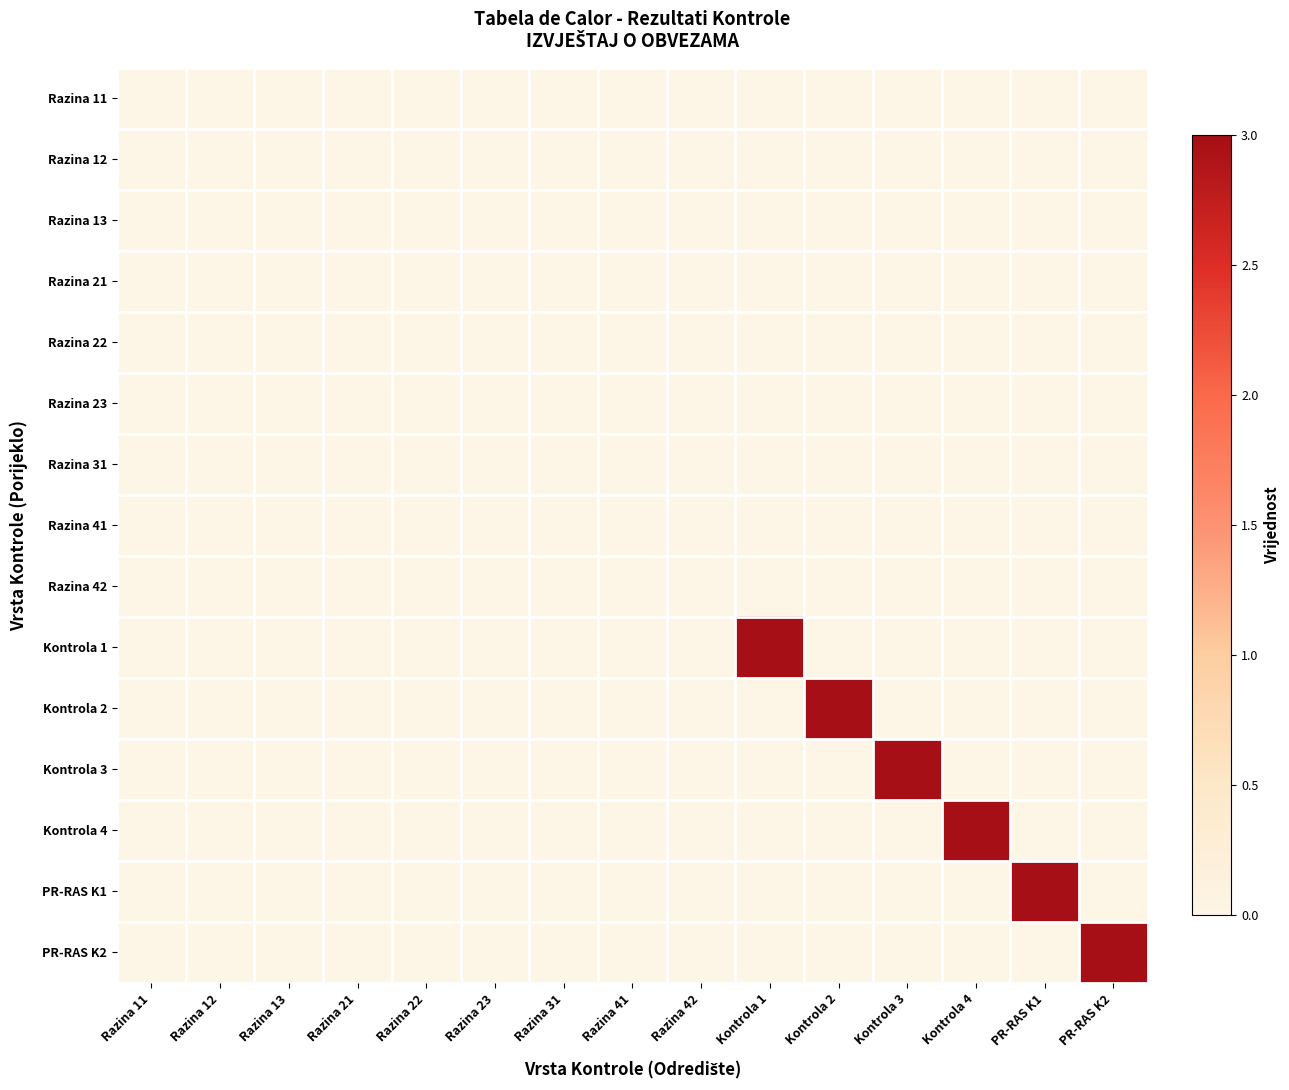

Reading left to right, extract all data points from this chart.

Razina 11: Razina 11=0	Razina 12=0	Razina 13=0	Razina 21=0	Razina 22=0	Razina 23=0	Razina 31=0	Razina 41=0	Razina 42=0	Kontrola 1=0	Kontrola 2=0	Kontrola 3=0	Kontrola 4=0	PR-RAS K1=0	PR-RAS K2=0
Razina 12: Razina 11=0	Razina 12=0	Razina 13=0	Razina 21=0	Razina 22=0	Razina 23=0	Razina 31=0	Razina 41=0	Razina 42=0	Kontrola 1=0	Kontrola 2=0	Kontrola 3=0	Kontrola 4=0	PR-RAS K1=0	PR-RAS K2=0
Razina 13: Razina 11=0	Razina 12=0	Razina 13=0	Razina 21=0	Razina 22=0	Razina 23=0	Razina 31=0	Razina 41=0	Razina 42=0	Kontrola 1=0	Kontrola 2=0	Kontrola 3=0	Kontrola 4=0	PR-RAS K1=0	PR-RAS K2=0
Razina 21: Razina 11=0	Razina 12=0	Razina 13=0	Razina 21=0	Razina 22=0	Razina 23=0	Razina 31=0	Razina 41=0	Razina 42=0	Kontrola 1=0	Kontrola 2=0	Kontrola 3=0	Kontrola 4=0	PR-RAS K1=0	PR-RAS K2=0
Razina 22: Razina 11=0	Razina 12=0	Razina 13=0	Razina 21=0	Razina 22=0	Razina 23=0	Razina 31=0	Razina 41=0	Razina 42=0	Kontrola 1=0	Kontrola 2=0	Kontrola 3=0	Kontrola 4=0	PR-RAS K1=0	PR-RAS K2=0
Razina 23: Razina 11=0	Razina 12=0	Razina 13=0	Razina 21=0	Razina 22=0	Razina 23=0	Razina 31=0	Razina 41=0	Razina 42=0	Kontrola 1=0	Kontrola 2=0	Kontrola 3=0	Kontrola 4=0	PR-RAS K1=0	PR-RAS K2=0
Razina 31: Razina 11=0	Razina 12=0	Razina 13=0	Razina 21=0	Razina 22=0	Razina 23=0	Razina 31=0	Razina 41=0	Razina 42=0	Kontrola 1=0	Kontrola 2=0	Kontrola 3=0	Kontrola 4=0	PR-RAS K1=0	PR-RAS K2=0
Razina 41: Razina 11=0	Razina 12=0	Razina 13=0	Razina 21=0	Razina 22=0	Razina 23=0	Razina 31=0	Razina 41=0	Razina 42=0	Kontrola 1=0	Kontrola 2=0	Kontrola 3=0	Kontrola 4=0	PR-RAS K1=0	PR-RAS K2=0
Razina 42: Razina 11=0	Razina 12=0	Razina 13=0	Razina 21=0	Razina 22=0	Razina 23=0	Razina 31=0	Razina 41=0	Razina 42=0	Kontrola 1=0	Kontrola 2=0	Kontrola 3=0	Kontrola 4=0	PR-RAS K1=0	PR-RAS K2=0
Kontrola 1: Razina 11=0	Razina 12=0	Razina 13=0	Razina 21=0	Razina 22=0	Razina 23=0	Razina 31=0	Razina 41=0	Razina 42=0	Kontrola 1=3	Kontrola 2=0	Kontrola 3=0	Kontrola 4=0	PR-RAS K1=0	PR-RAS K2=0
Kontrola 2: Razina 11=0	Razina 12=0	Razina 13=0	Razina 21=0	Razina 22=0	Razina 23=0	Razina 31=0	Razina 41=0	Razina 42=0	Kontrola 1=0	Kontrola 2=3	Kontrola 3=0	Kontrola 4=0	PR-RAS K1=0	PR-RAS K2=0
Kontrola 3: Razina 11=0	Razina 12=0	Razina 13=0	Razina 21=0	Razina 22=0	Razina 23=0	Razina 31=0	Razina 41=0	Razina 42=0	Kontrola 1=0	Kontrola 2=0	Kontrola 3=3	Kontrola 4=0	PR-RAS K1=0	PR-RAS K2=0
Kontrola 4: Razina 11=0	Razina 12=0	Razina 13=0	Razina 21=0	Razina 22=0	Razina 23=0	Razina 31=0	Razina 41=0	Razina 42=0	Kontrola 1=0	Kontrola 2=0	Kontrola 3=0	Kontrola 4=3	PR-RAS K1=0	PR-RAS K2=0
PR-RAS K1: Razina 11=0	Razina 12=0	Razina 13=0	Razina 21=0	Razina 22=0	Razina 23=0	Razina 31=0	Razina 41=0	Razina 42=0	Kontrola 1=0	Kontrola 2=0	Kontrola 3=0	Kontrola 4=0	PR-RAS K1=3	PR-RAS K2=0
PR-RAS K2: Razina 11=0	Razina 12=0	Razina 13=0	Razina 21=0	Razina 22=0	Razina 23=0	Razina 31=0	Razina 41=0	Razina 42=0	Kontrola 1=0	Kontrola 2=0	Kontrola 3=0	Kontrola 4=0	PR-RAS K1=0	PR-RAS K2=3